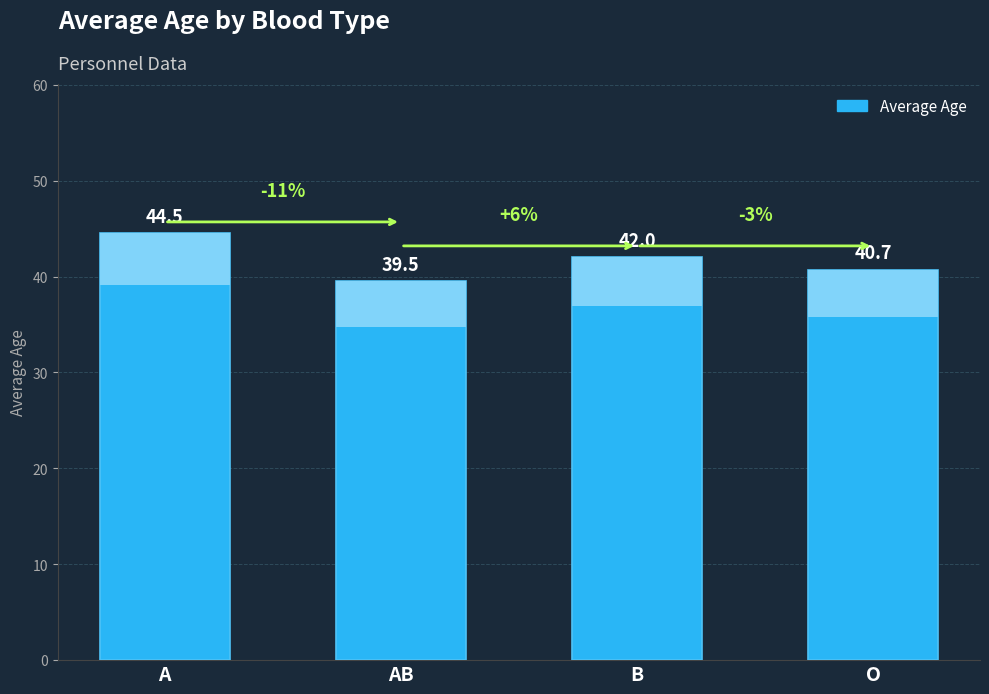

What is the label of the 1st bar from the right?

O